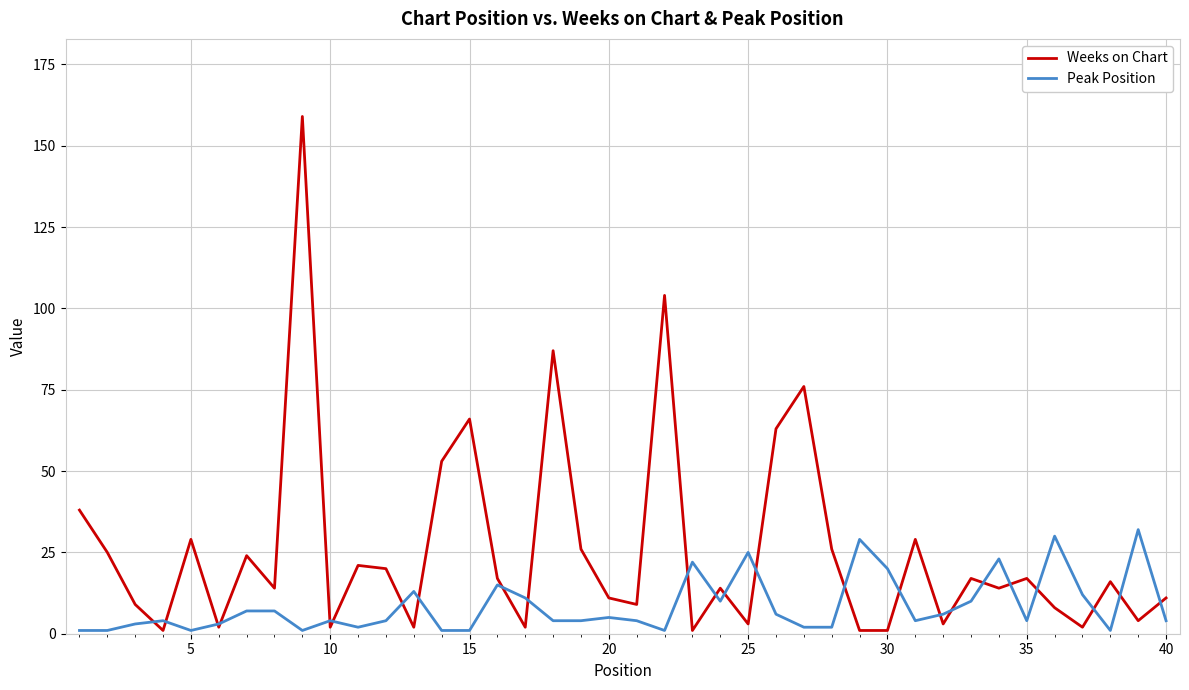

Which series has the widest spread of values?

Weeks on Chart